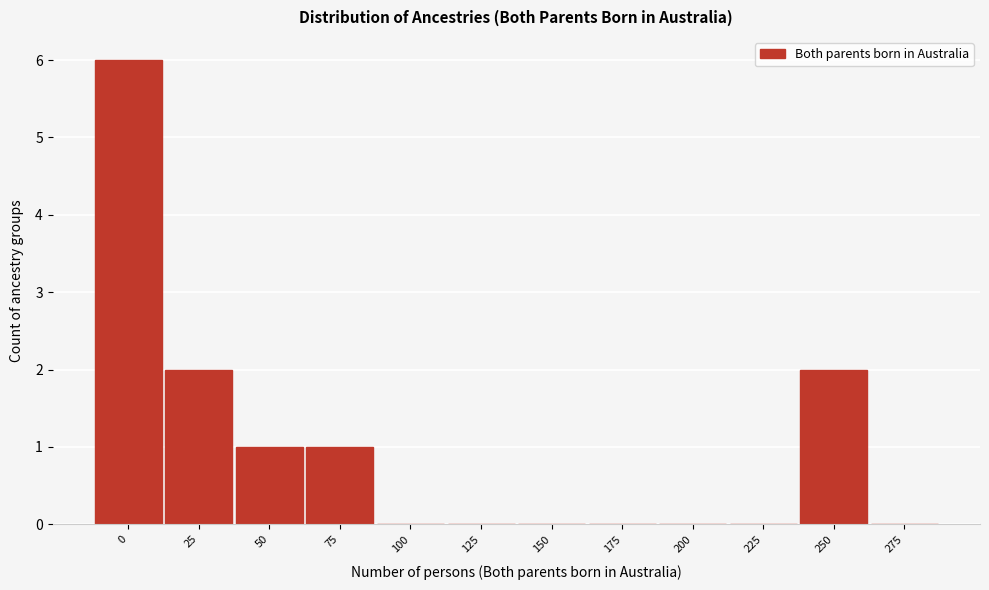

Reading left to right, transcribe all the data shown in this chart.

0=6	25=2	50=1	75=1	100=0	125=0	150=0	175=0	200=0	225=0	250=2	275=0